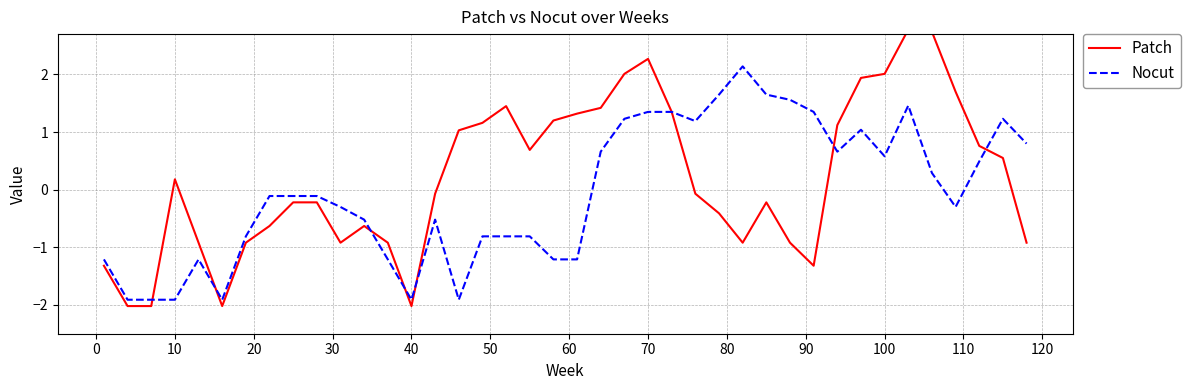

What is the minimum value for Nocut?

-1.9